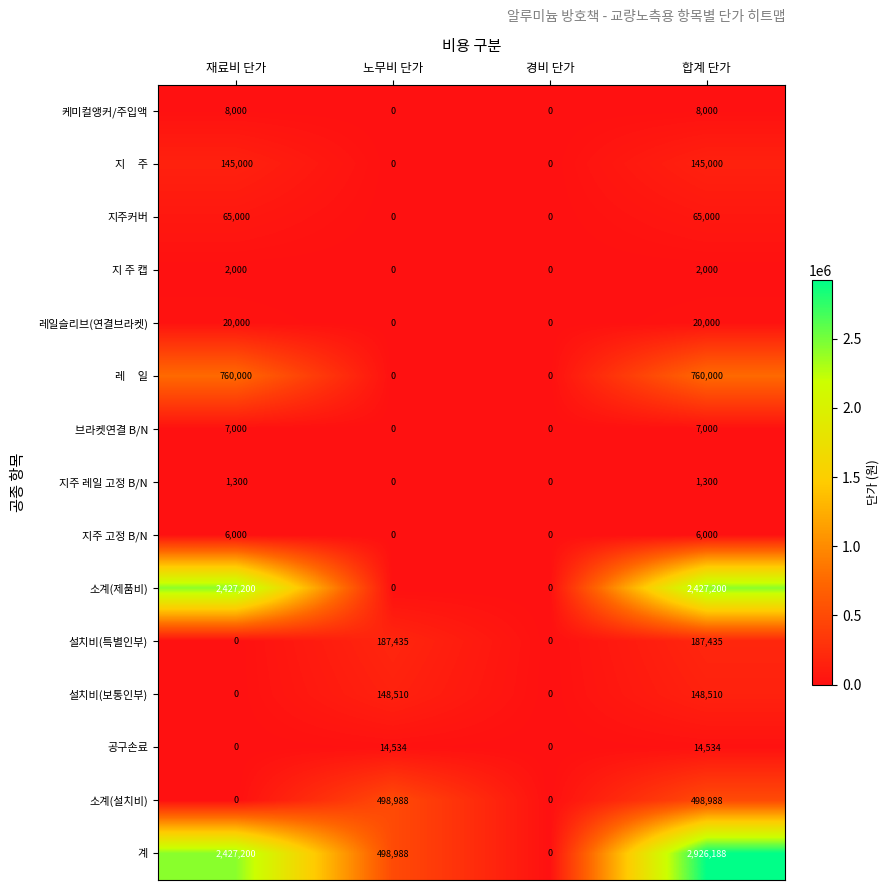

The 케미컬앵커/주입액 series shows 0 at 경비 단가. True or false?

True